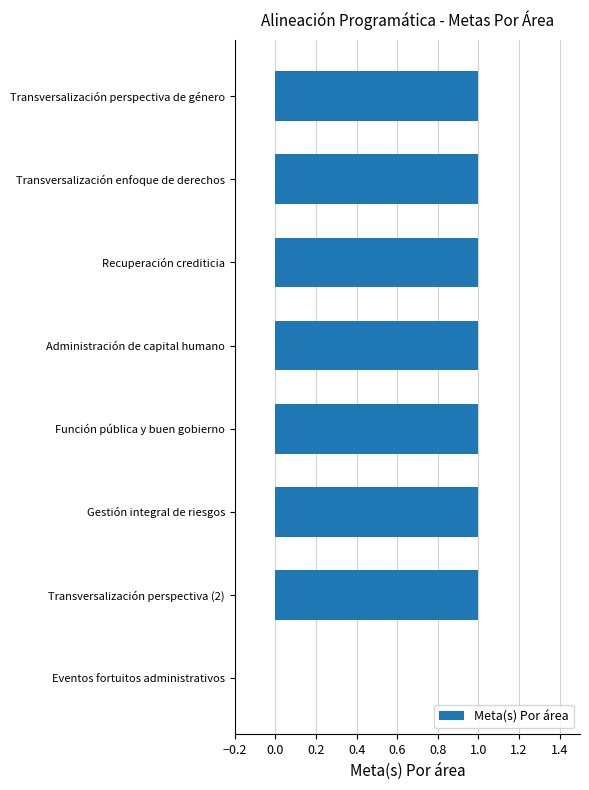

Count the number of data series in this chart.

1